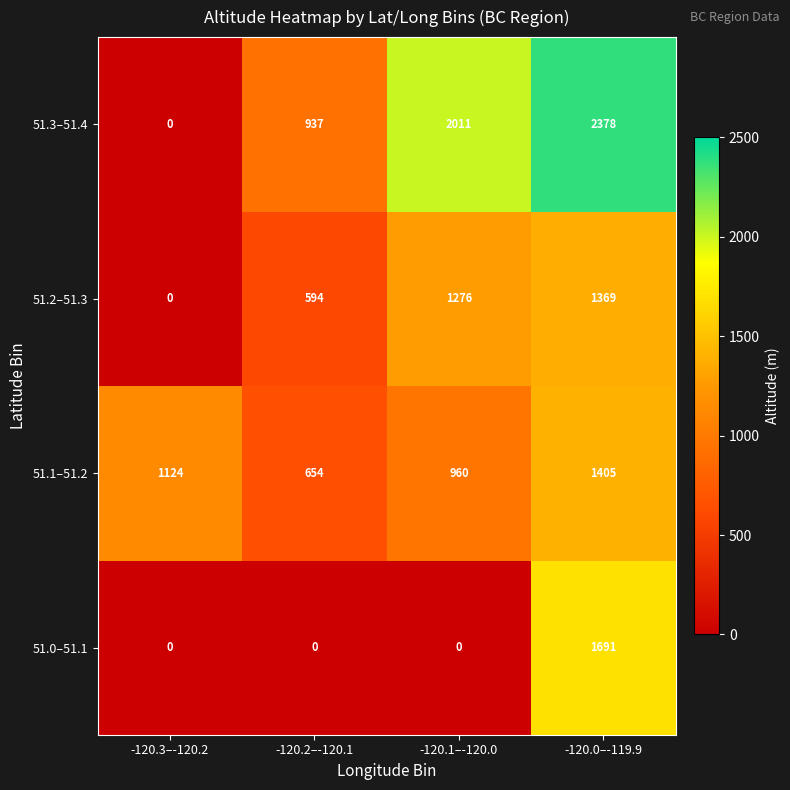

How many series are shown in this chart?

4